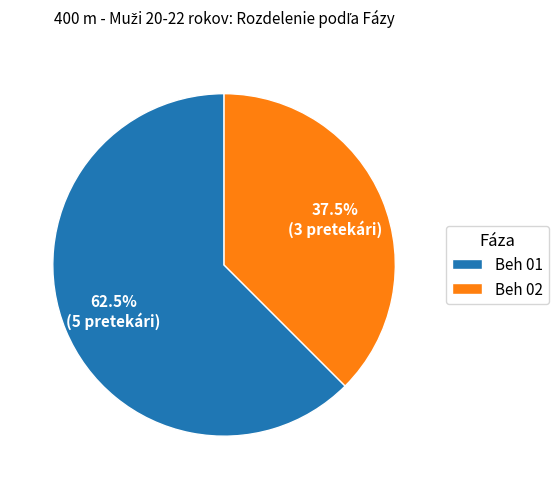

What is the smallest slice in the pie chart?

Beh 02